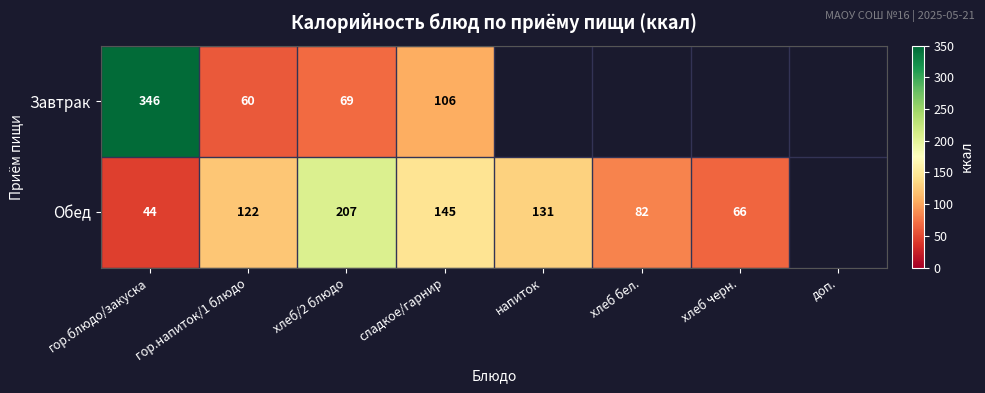

What is the spread (max minus min) of values at сладкое/гарнир?

39